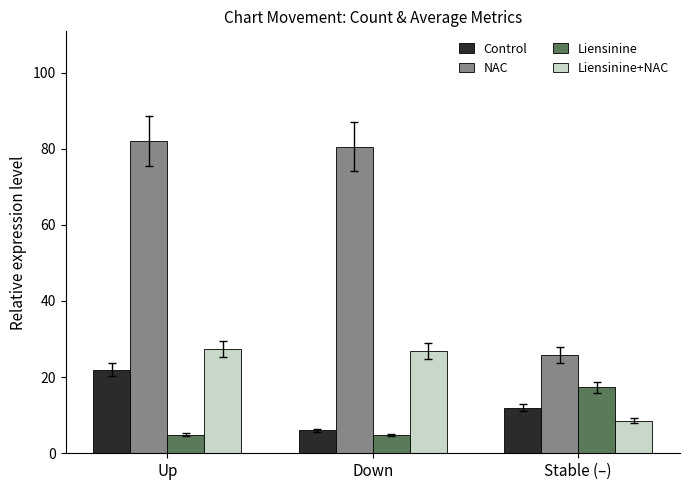

Is the value of Control at Stable (–) greater than the value of Liensinine at Stable (–)?

No